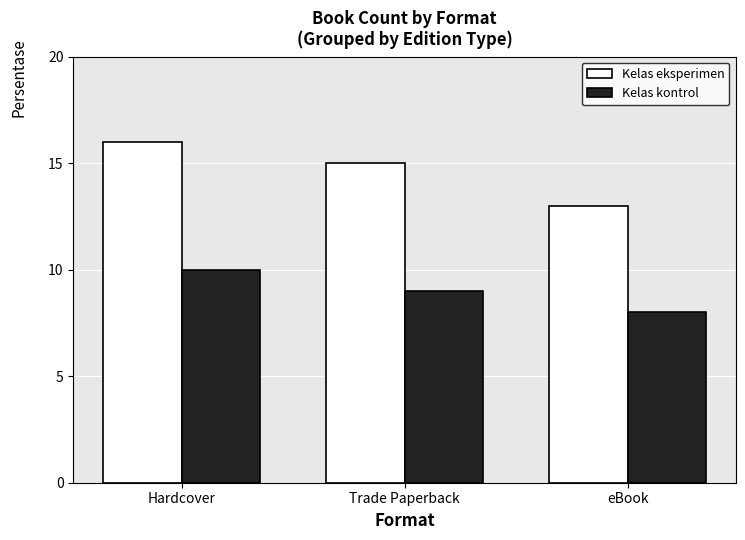

What is the sum of the Kelas kontrol values at Trade Paperback and eBook?

17